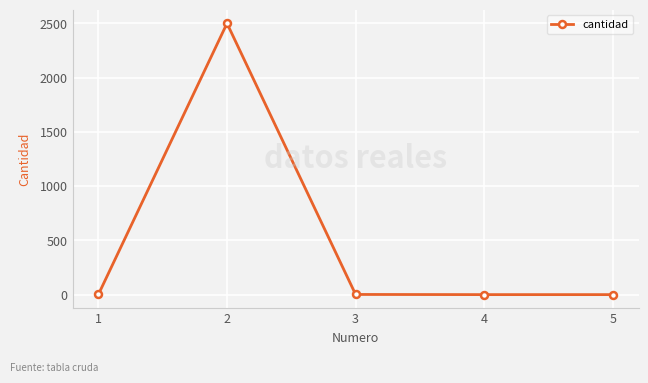

At which category does the data reach its first local peak?

2